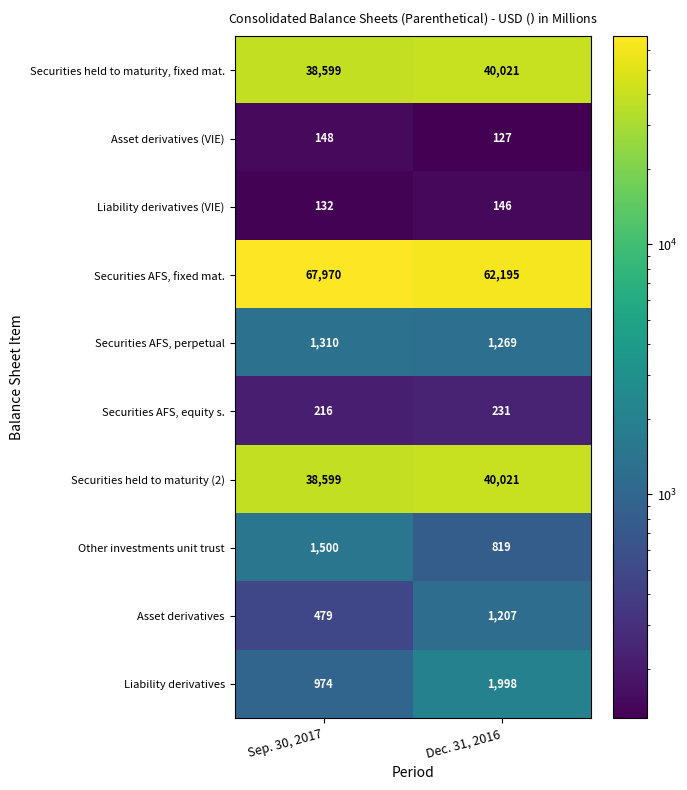

What is the difference between the maximum and minimum values in the Liability derivatives series?

1024